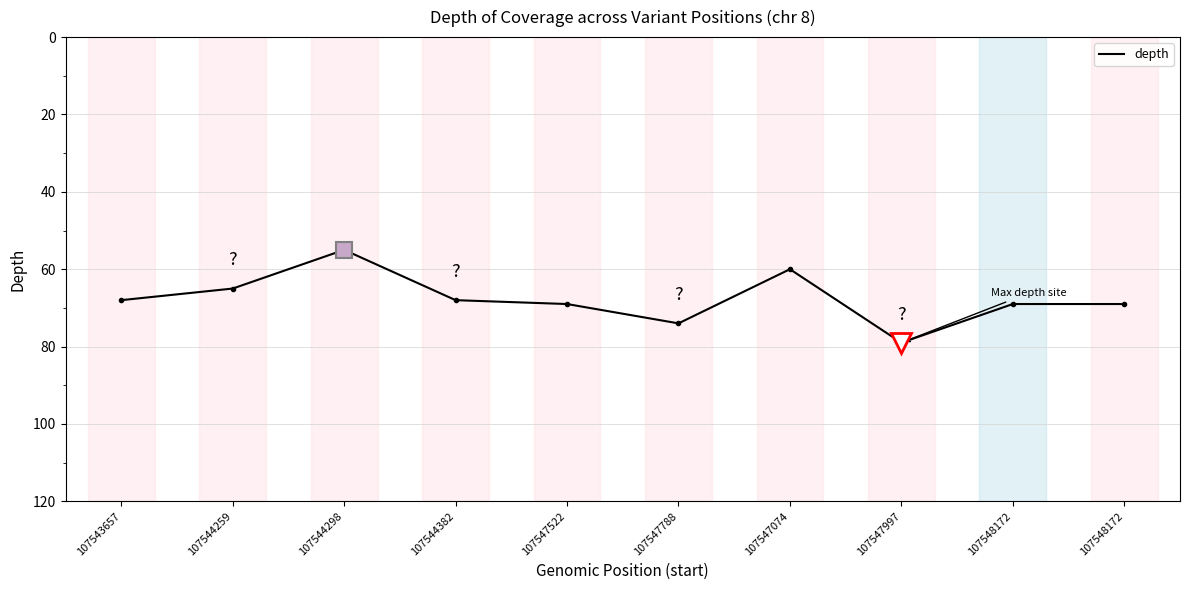

Does the chart have visible grid lines?

Yes